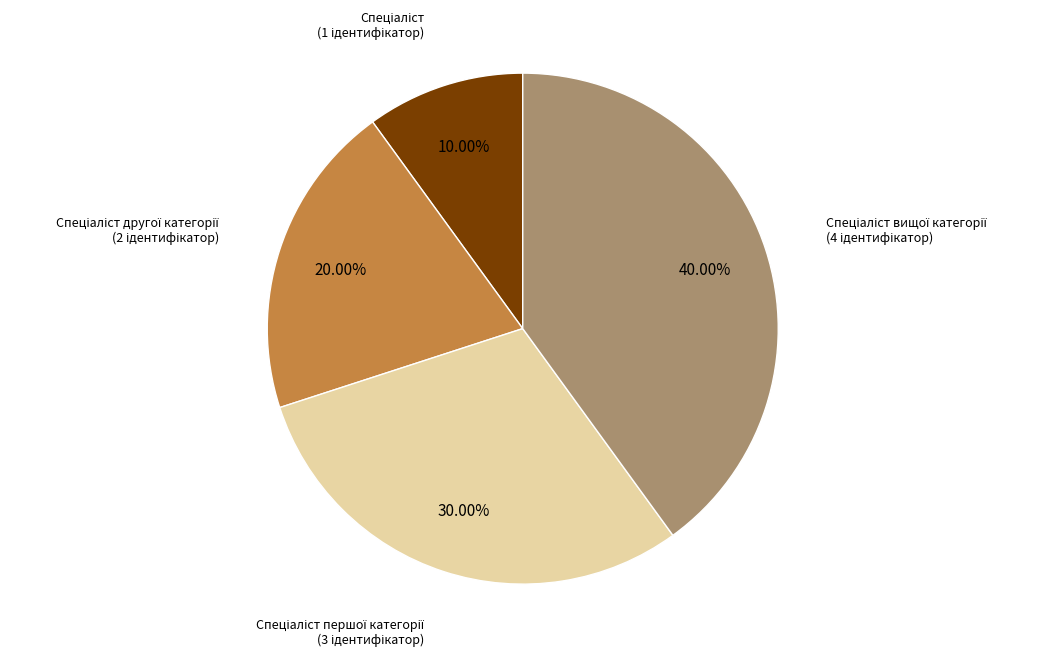

Is there a majority slice in this chart?

No